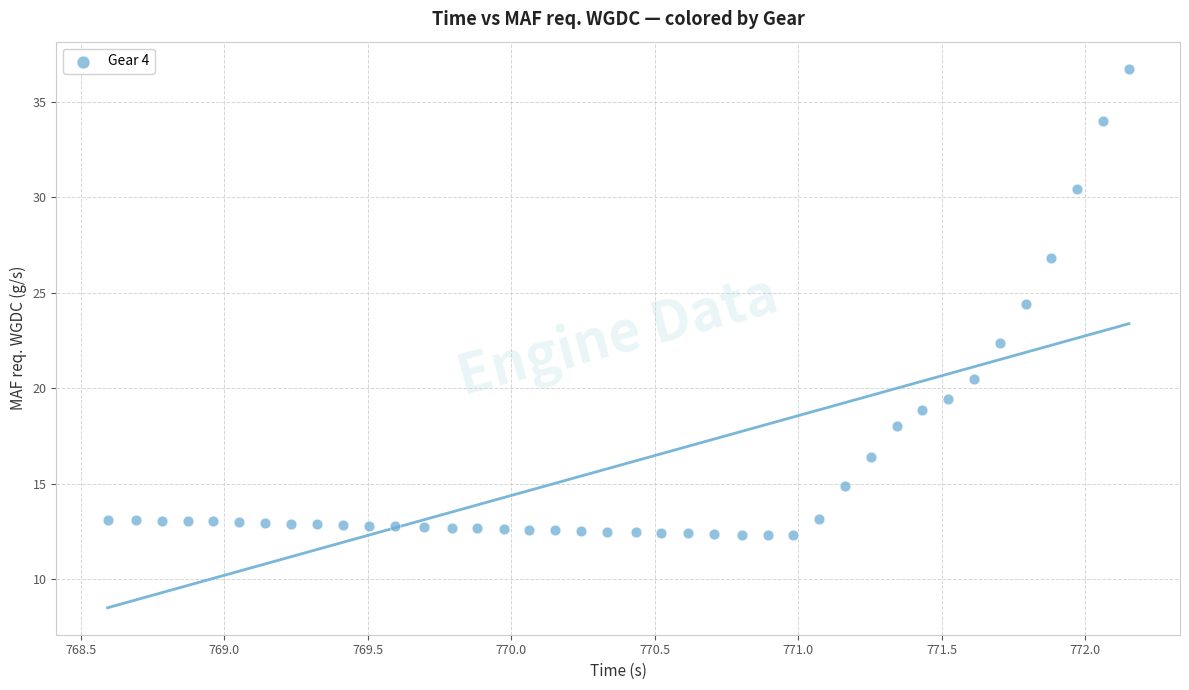

What Y value in the scatter plot is closest to 24?

24.4